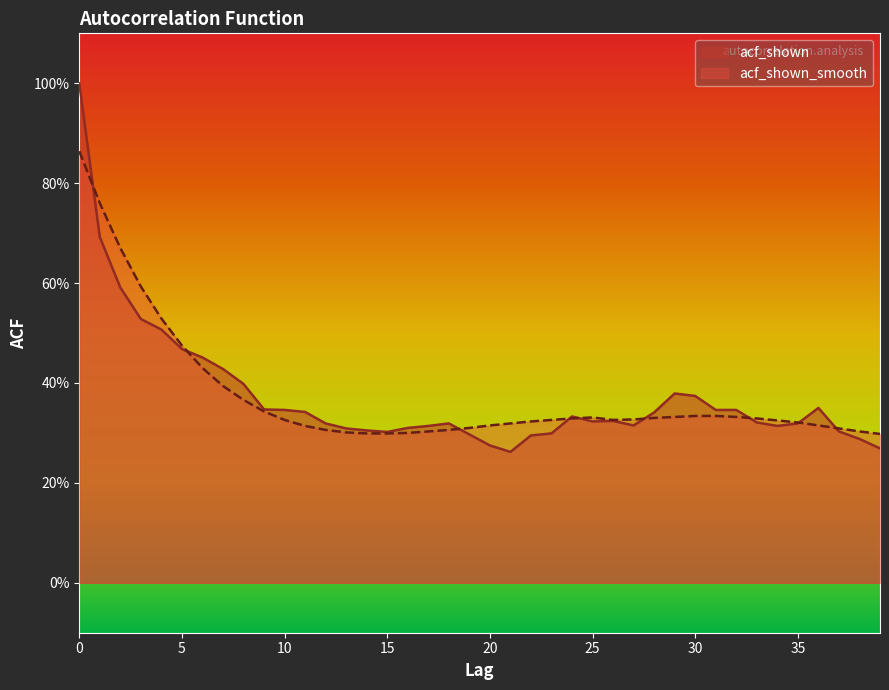

What is the maximum value shown in the chart?

1.0